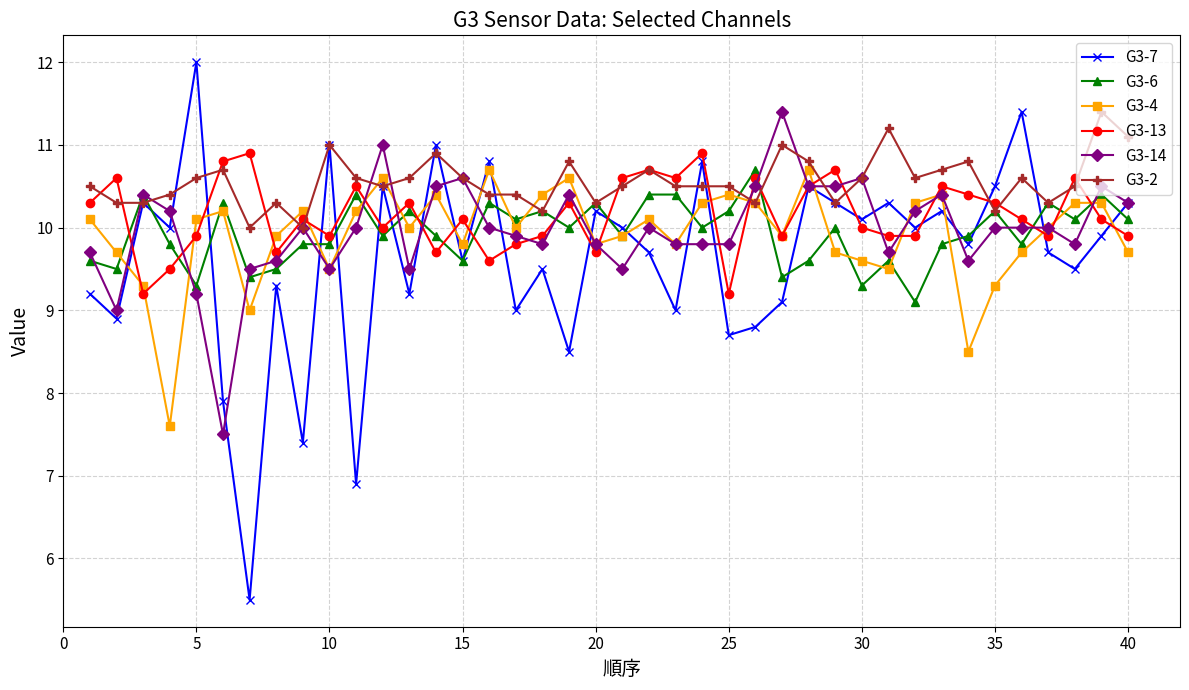

Reading left to right, list all the values displayed in this chart.

G3-7: 9.2	8.9	10.3	10.0	12.0	7.9	5.5	9.3	7.4	11.0	6.9	10.5	9.2	11.0	9.6	10.8	9.0	9.5	8.5	10.2	10.0	9.7	9.0	10.8	8.7	8.8	9.1	10.5	10.3	10.1	10.3	10.0	10.2	9.8	10.5	11.4	9.7	9.5	9.9	10.3
G3-6: 9.6	9.5	10.4	9.8	9.3	10.3	9.4	9.5	9.8	9.8	10.4	9.9	10.2	9.9	9.6	10.3	10.1	10.2	10.0	10.3	9.9	10.4	10.4	10.0	10.2	10.7	9.4	9.6	10.0	9.3	9.6	9.1	9.8	9.9	10.2	9.8	10.3	10.1	10.4	10.1
G3-4: 10.1	9.7	9.3	7.6	10.1	10.2	9.0	9.9	10.2	9.5	10.2	10.6	10.0	10.4	9.8	10.7	10.0	10.4	10.6	9.8	9.9	10.1	9.8	10.3	10.4	10.3	9.9	10.7	9.7	9.6	9.5	10.3	10.4	8.5	9.3	9.7	10.0	10.3	10.3	9.7
G3-13: 10.3	10.6	9.2	9.5	9.9	10.8	10.9	9.7	10.1	9.9	10.5	10.0	10.3	9.7	10.1	9.6	9.8	9.9	10.3	9.7	10.6	10.7	10.6	10.9	9.2	10.6	9.9	10.5	10.7	10.0	9.9	9.9	10.5	10.4	10.3	10.1	9.9	10.6	10.1	9.9
G3-14: 9.7	9.0	10.4	10.2	9.2	7.5	9.5	9.6	10.0	9.5	10.0	11.0	9.5	10.5	10.6	10.0	9.9	9.8	10.4	9.8	9.5	10.0	9.8	9.8	9.8	10.5	11.4	10.5	10.5	10.6	9.7	10.2	10.4	9.6	10.0	10.0	10.0	9.8	10.5	10.3
G3-2: 10.5	10.3	10.3	10.4	10.6	10.7	10.0	10.3	10.0	11.0	10.6	10.5	10.6	10.9	10.6	10.4	10.4	10.2	10.8	10.3	10.5	10.7	10.5	10.5	10.5	10.3	11.0	10.8	10.3	10.6	11.2	10.6	10.7	10.8	10.2	10.6	10.3	10.5	11.4	11.1